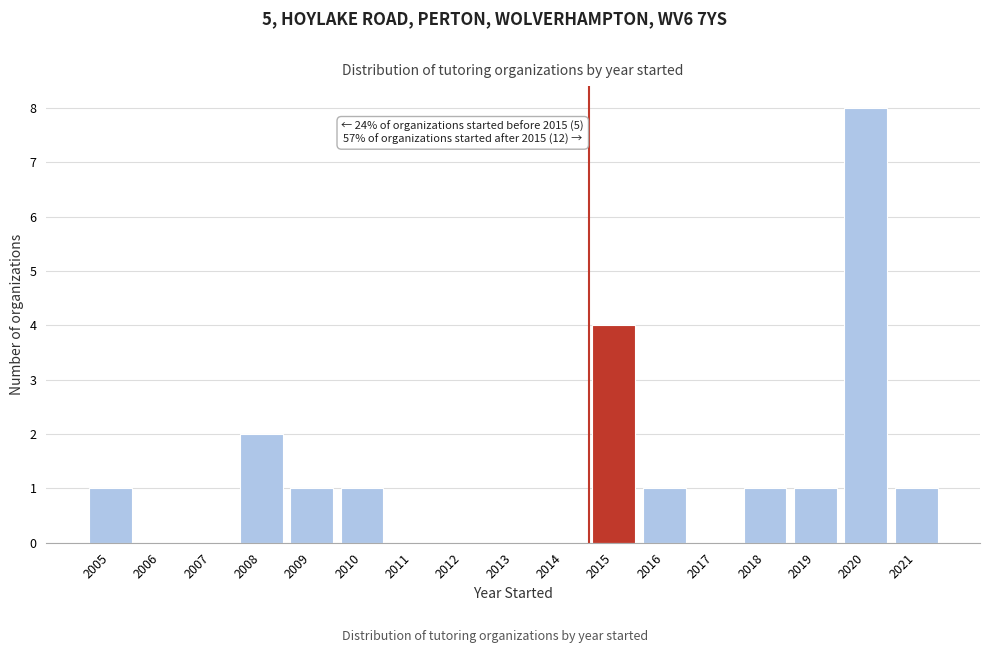

Reading left to right, transcribe all the data shown in this chart.

2005=1	2006=0	2007=0	2008=2	2009=1	2010=1	2011=0	2012=0	2013=0	2014=0	2015=4	2016=1	2017=0	2018=1	2019=1	2020=8	2021=1